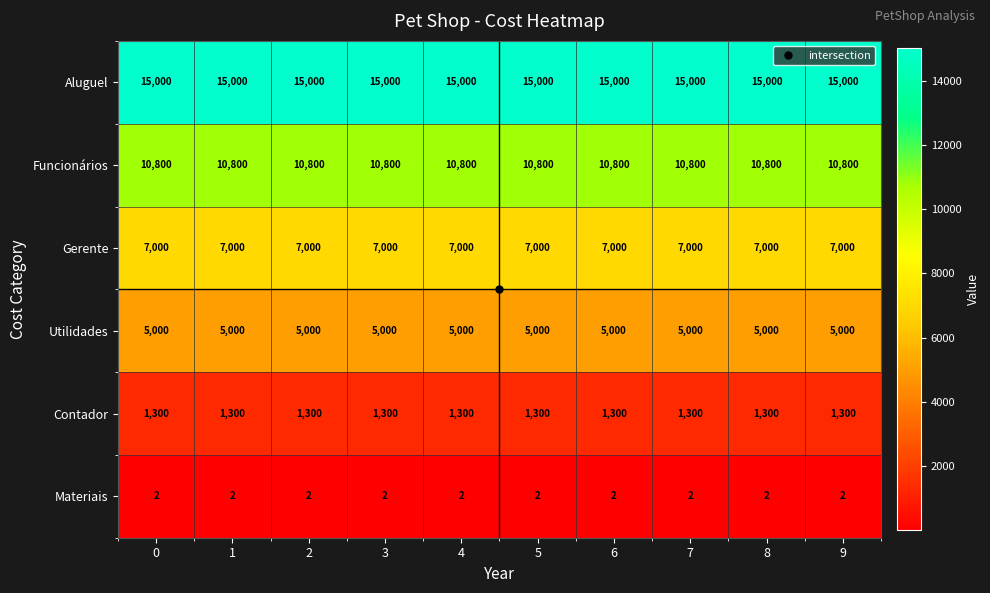

What is the difference between the highest and lowest values at 7?

14998